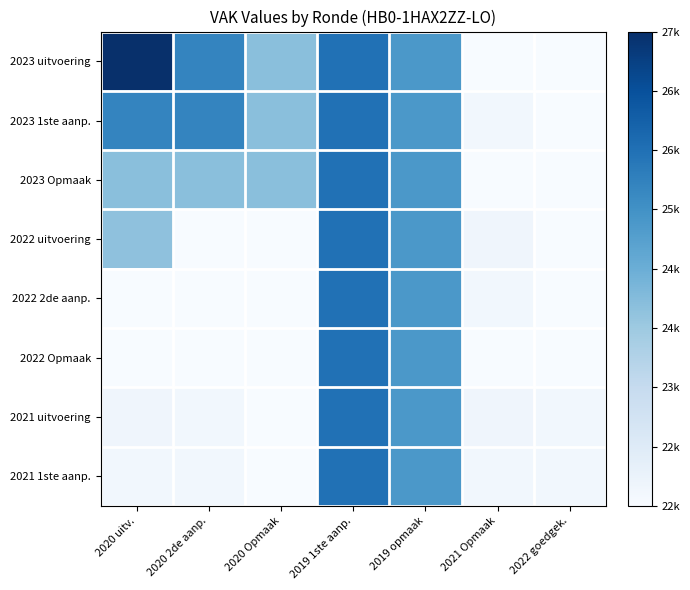

Which has a higher value, 2022 goedgek. or 2020 Opmaak?

2020 Opmaak